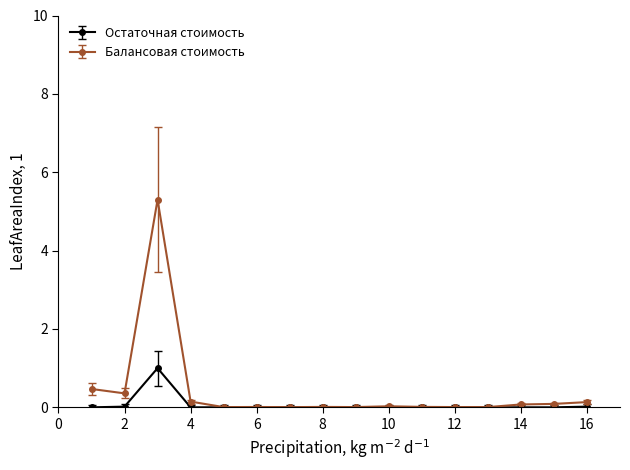

What is the average value of the Остаточная стоимость series?

0.1